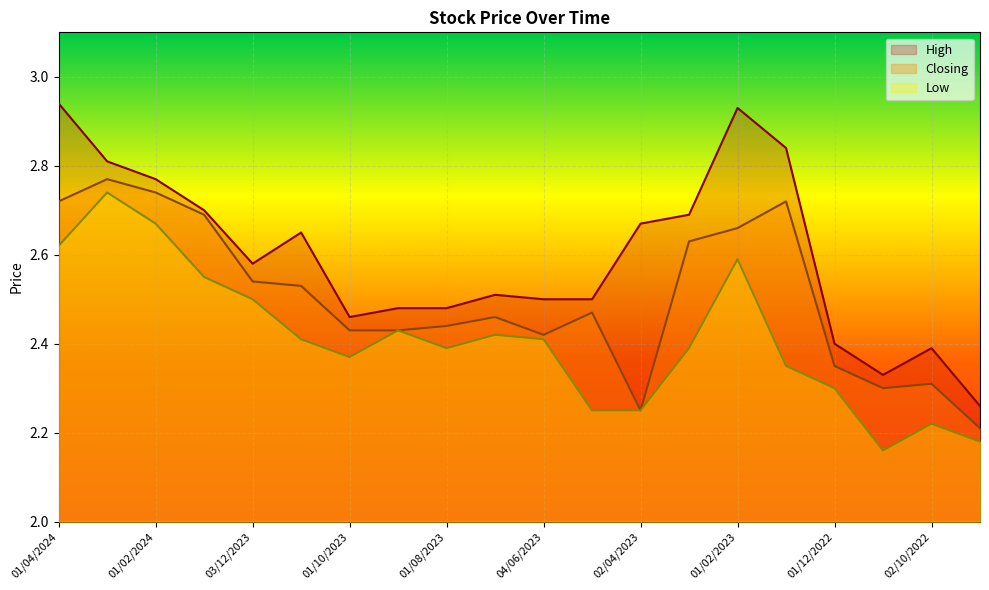

True or false: Closing and High cross at least once.

False